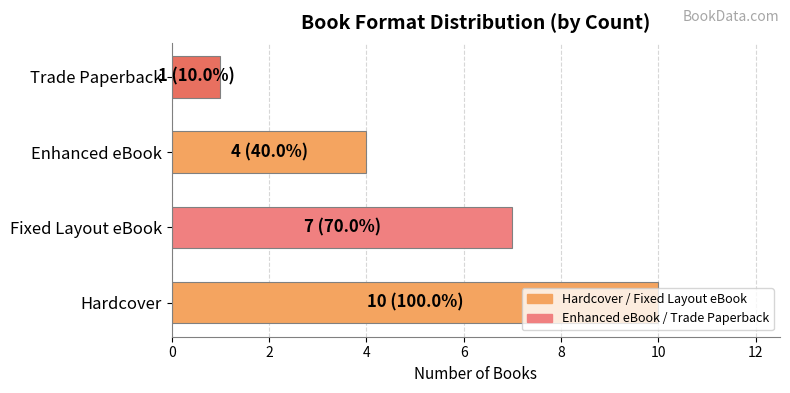

What is the difference between the second highest and second lowest values?

3